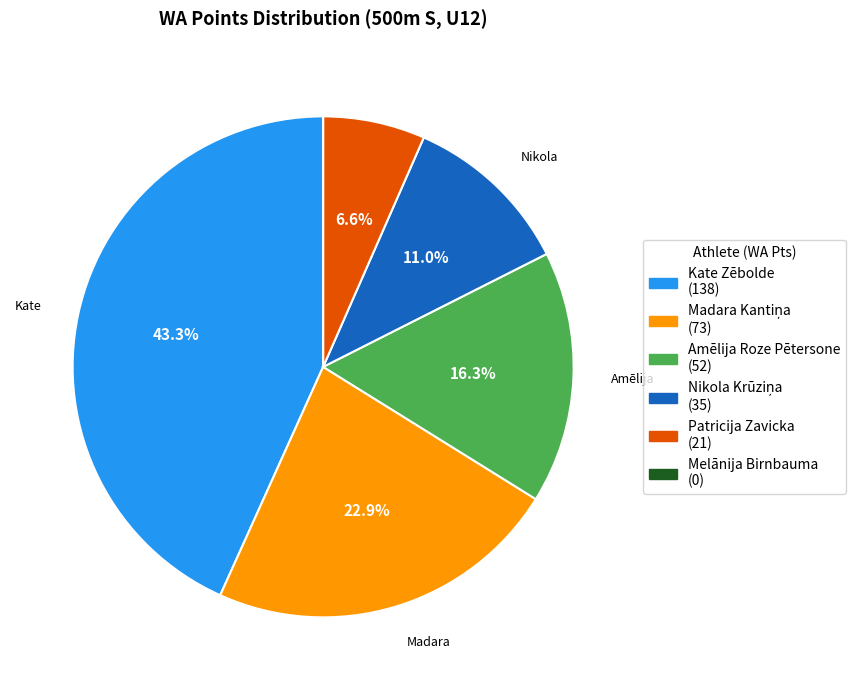

Is there a majority slice in this chart?

No